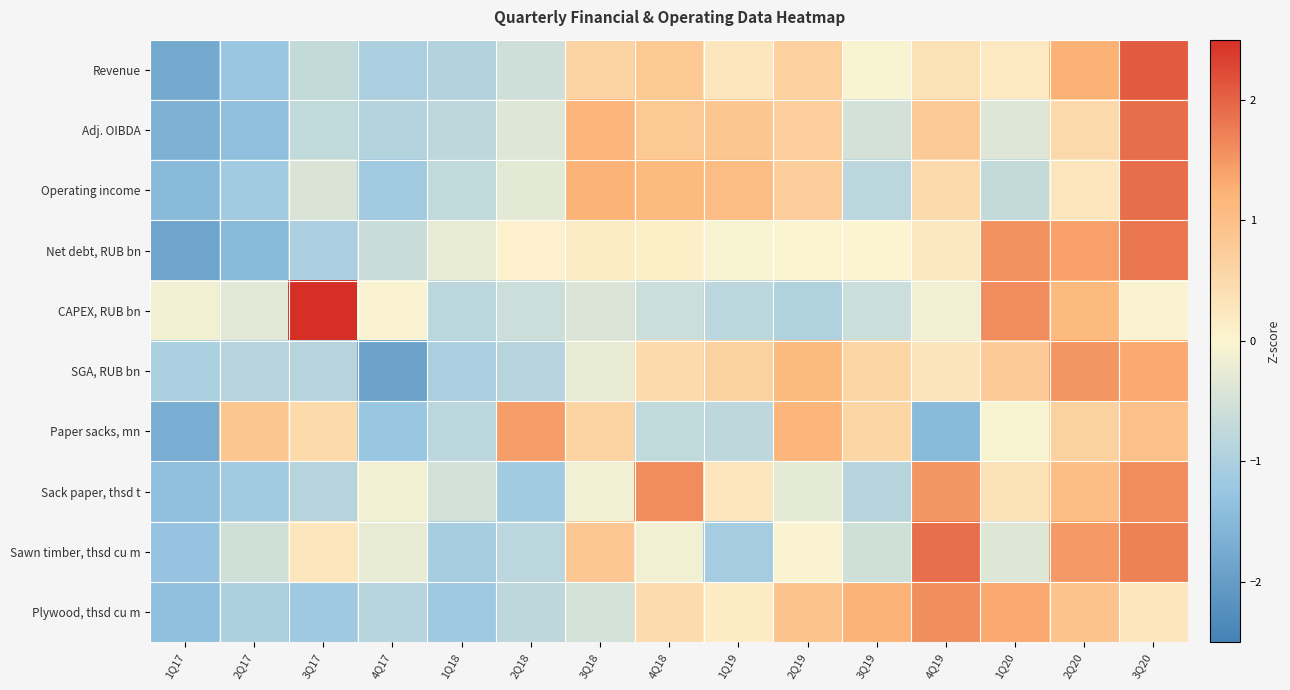

What is the minimum value shown in the chart?

-1.9